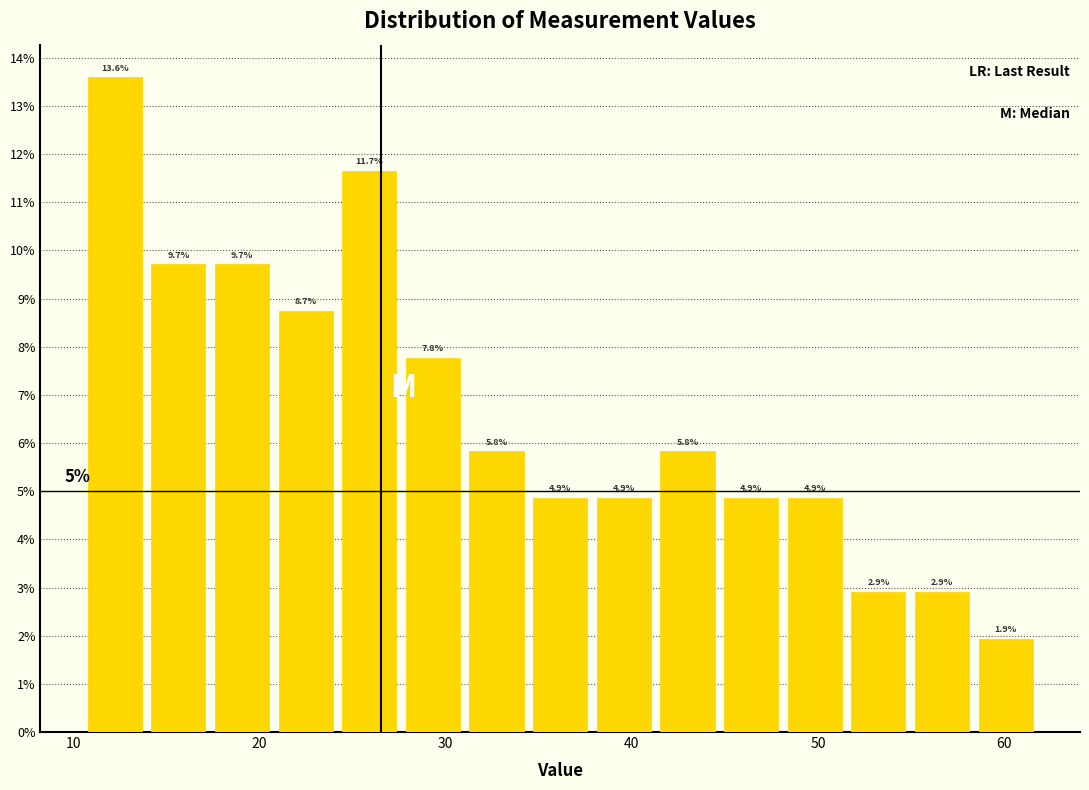

Read against the x-axis, roughly where is the centre of the tallest bar?

12